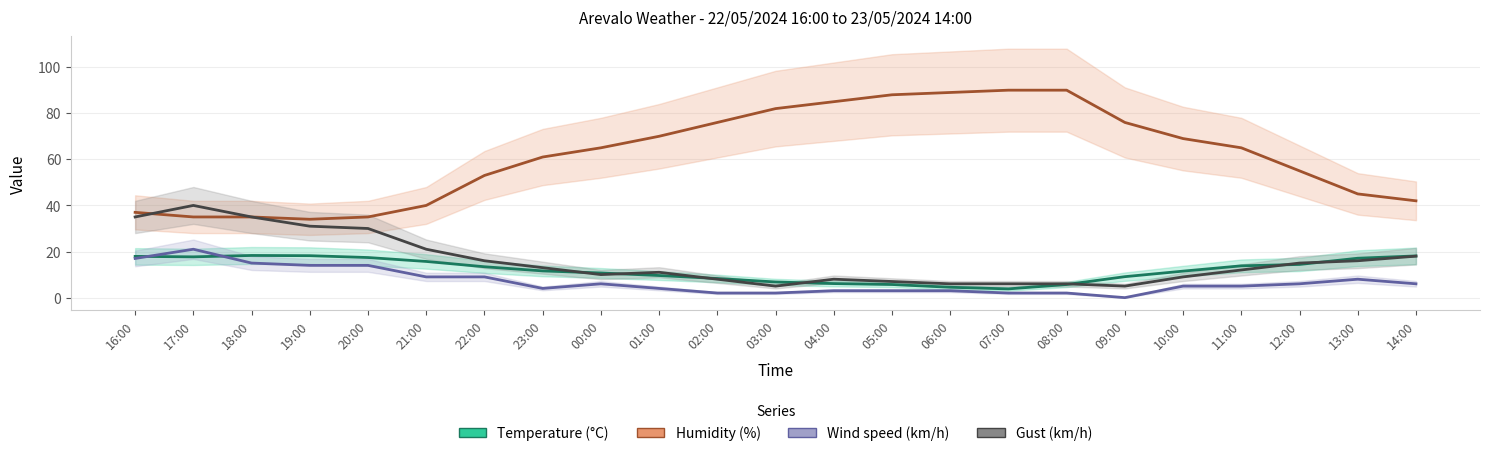

True or false: Temperature (°C) has more than 2 points higher than both neighbors.

False